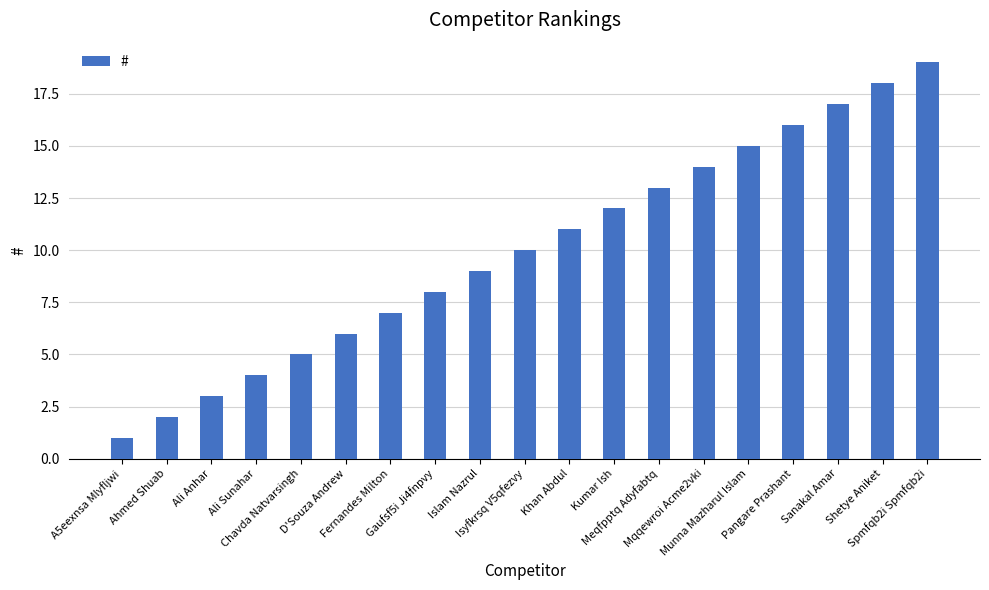

What is the average value?

10